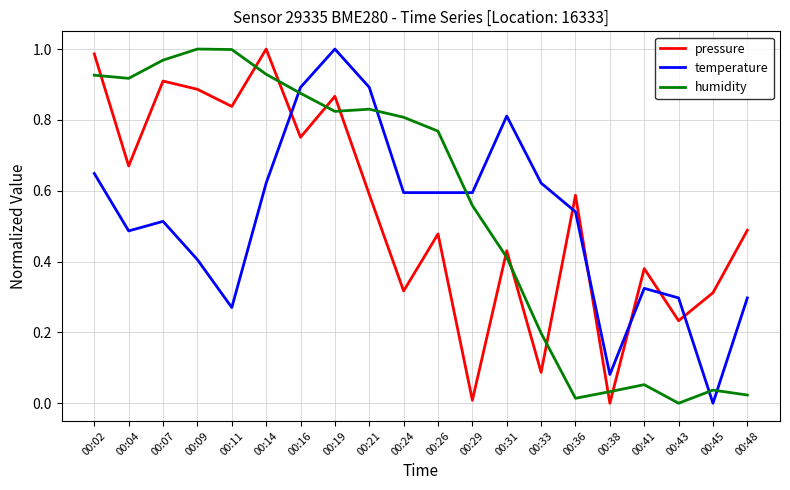

Between 00:26 and 00:48, which series saw the biggest shift?

humidity